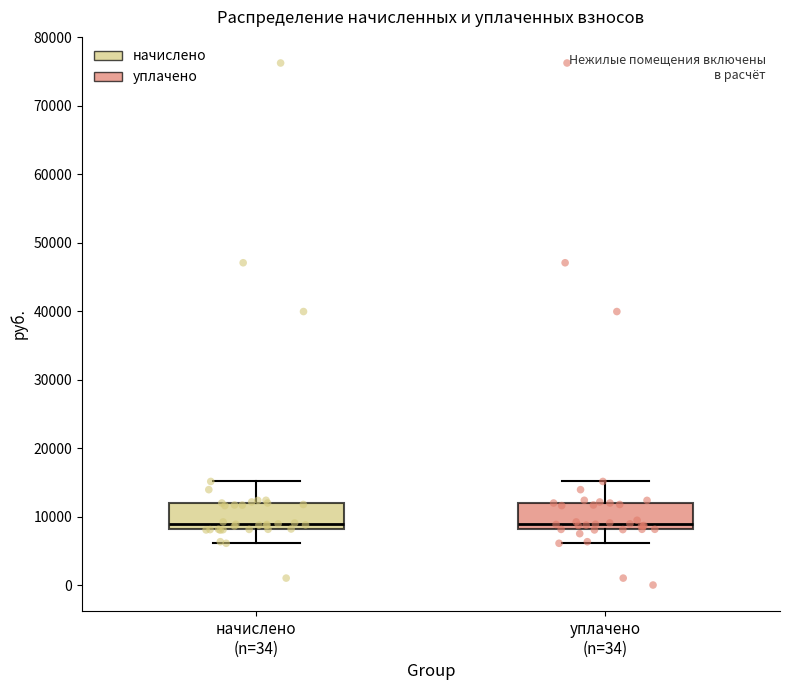

Reading left to right, transcribe this box plot: for each box, give where its median line is, the range the box spans, and where its two whiskers end, as read against the y-axis. The values are not printed on the chart, so give them approximately, as read against the axis.

начислено (n=34): median 9000, box 8000 to 12000, whiskers 6000 to 15000
уплачено (n=34): median 9000, box 8000 to 12000, whiskers 6000 to 15000